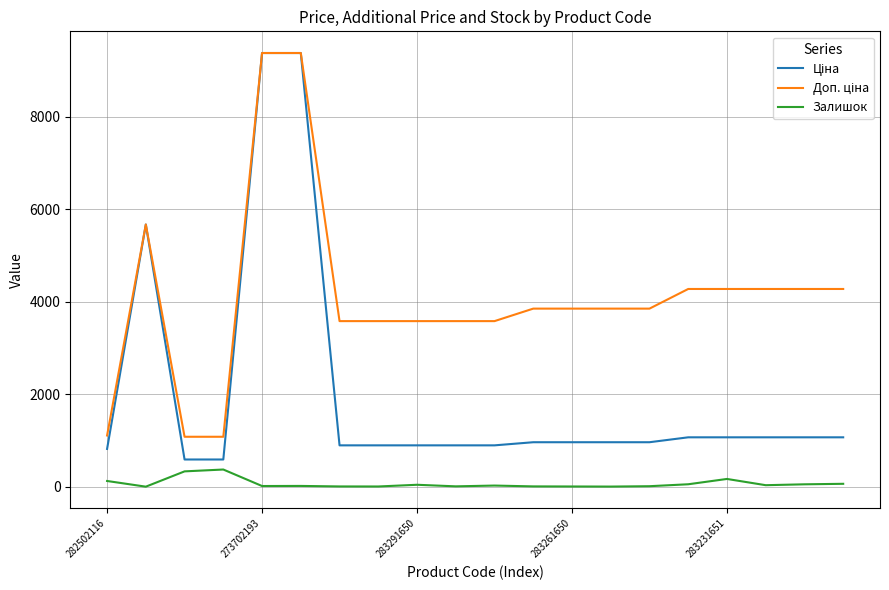

How many lines are shown in the chart?

3